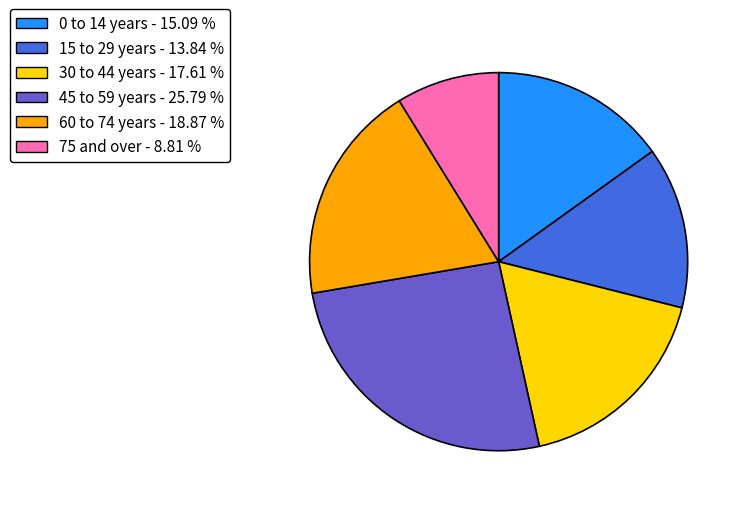

Rank the categories by value from lowest to highest.

75 and over, 15 to 29 years, 0 to 14 years, 30 to 44 years, 60 to 74 years, 45 to 59 years